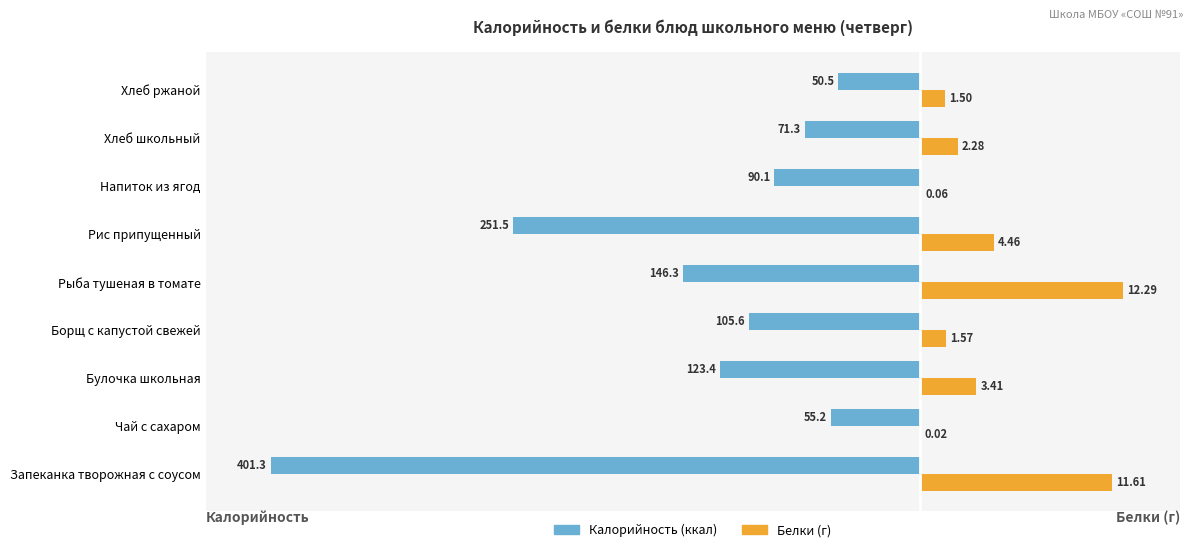

The Калорийность series shows -16.9 at Рыба тушеная в томате. True or false?

False